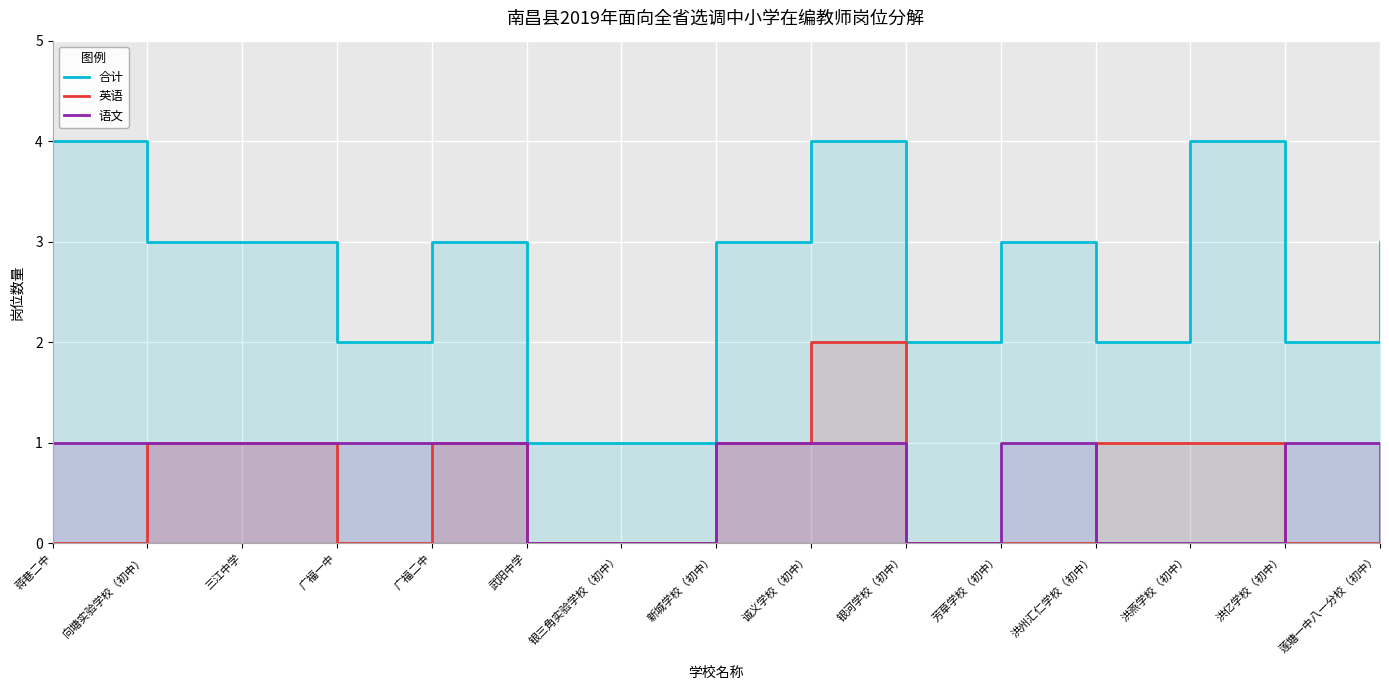

Which category has the lowest value across all series?

蒋巷二中